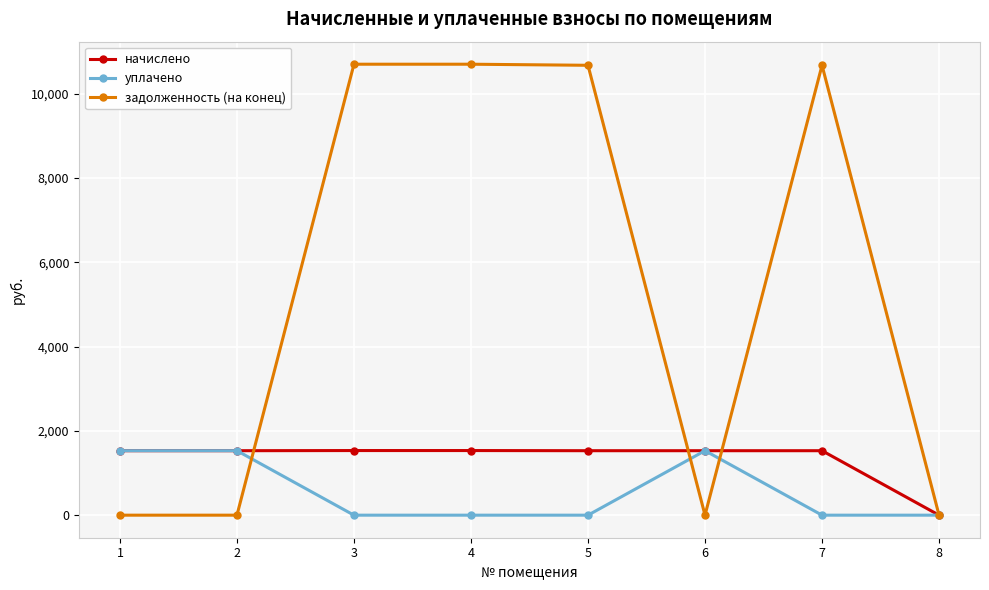

How many lines are shown in the chart?

3